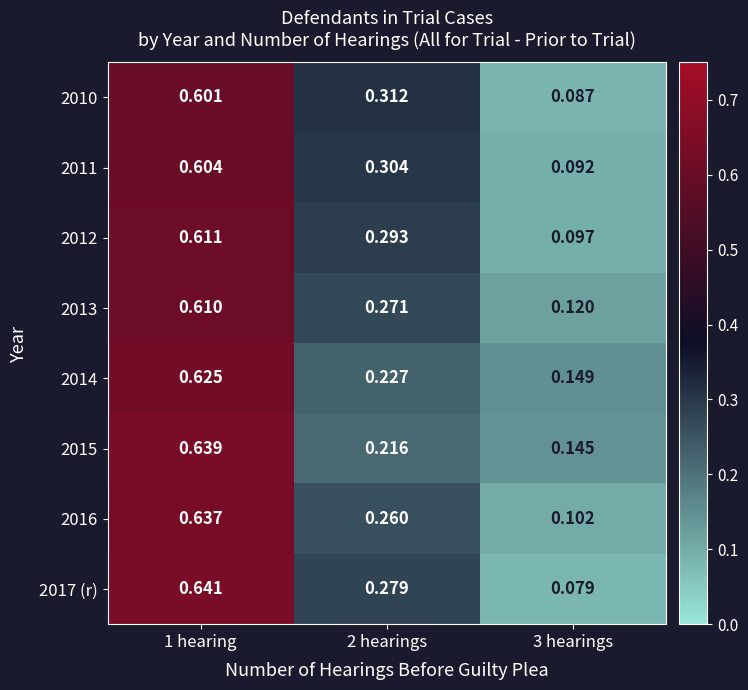

At how many categories does at least one series exceed 0?

3